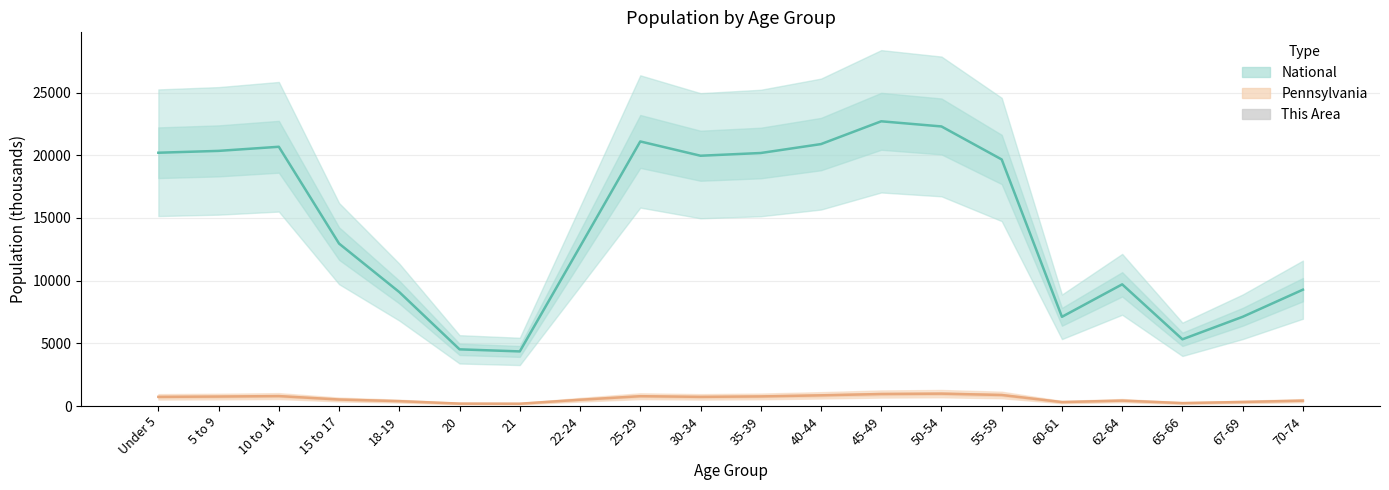

List the series in order of their peak value, lowest first.

This Area, Pennsylvania, National